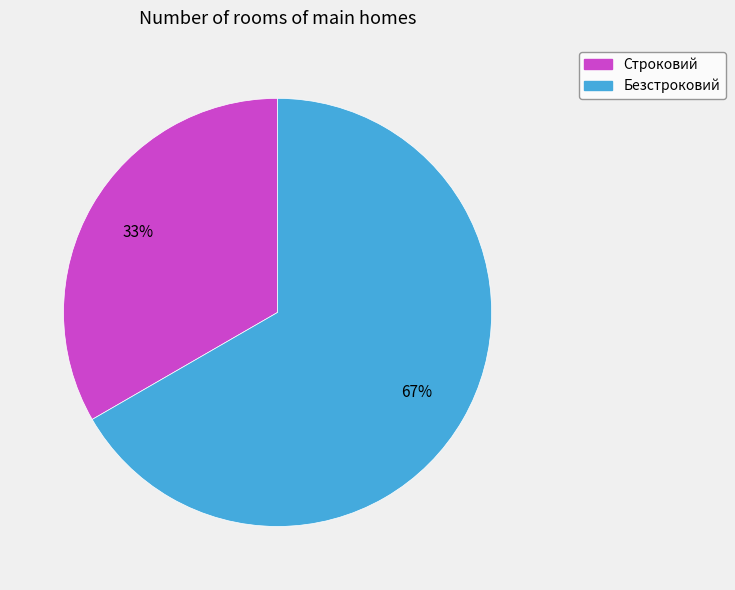

Which has a higher value, Безстроковий or Строковий?

Безстроковий